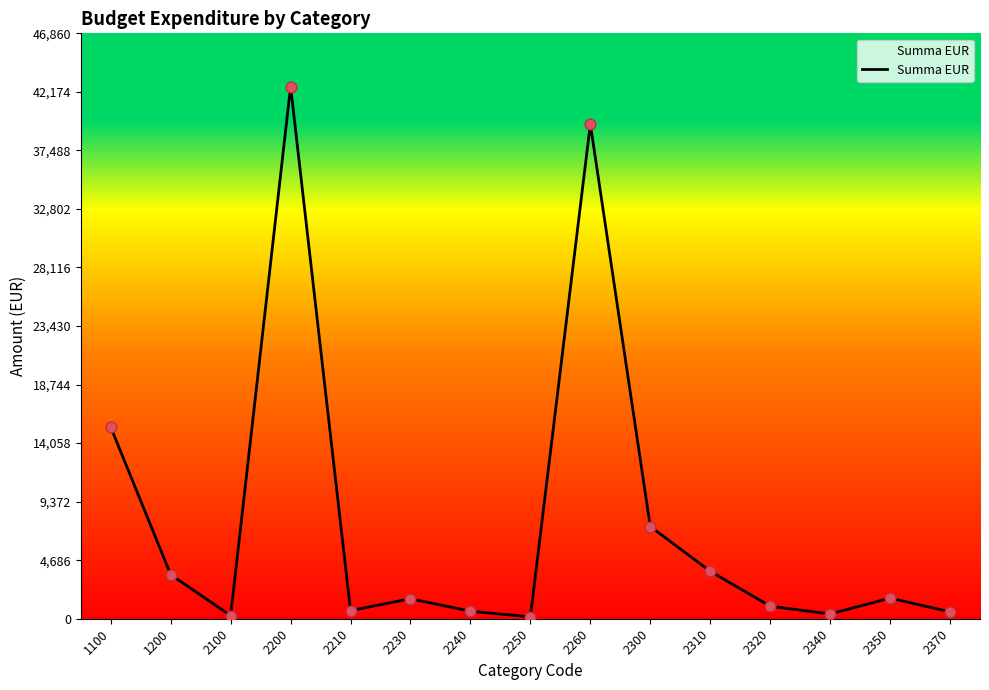

Approximately how many times larger is the value at 2200 compared to 2250?

284.0